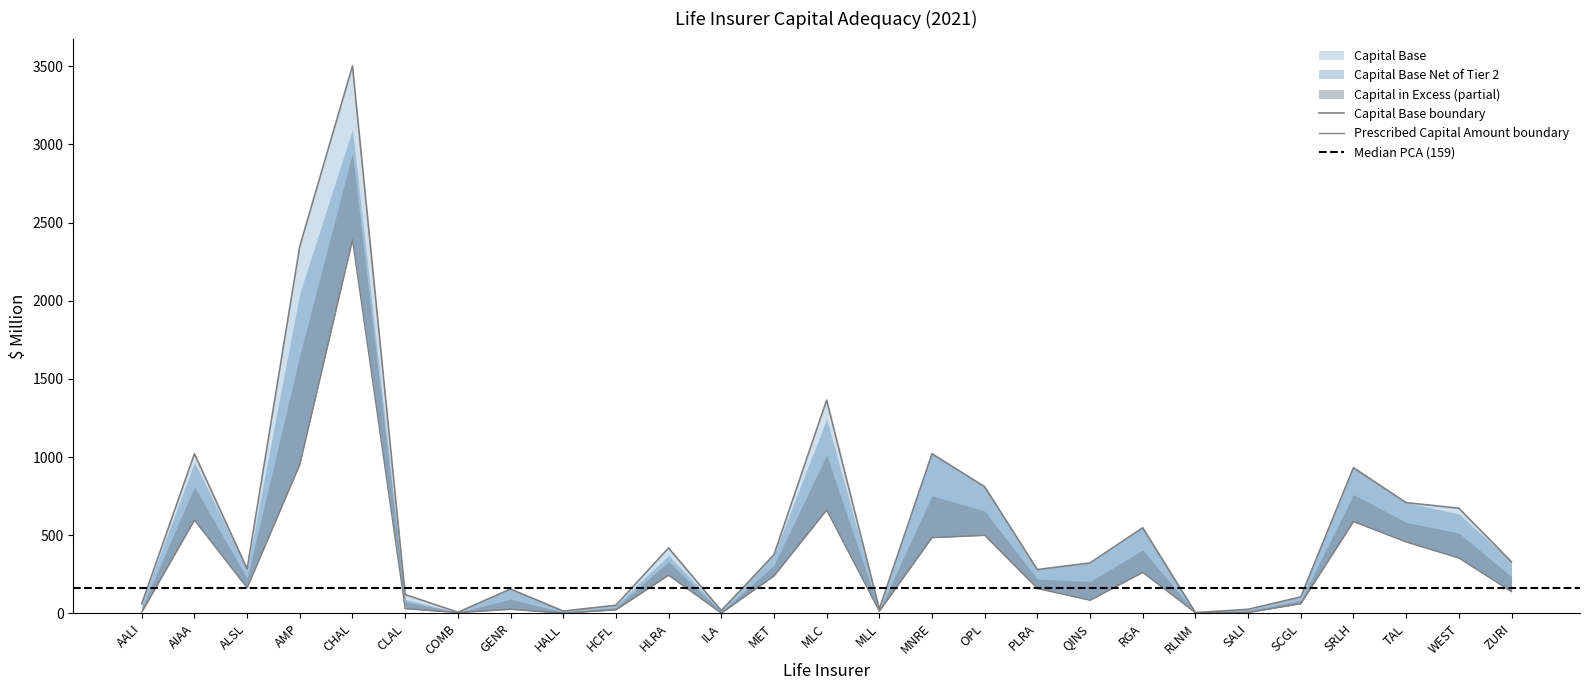

What position from the right is MNRE?

12